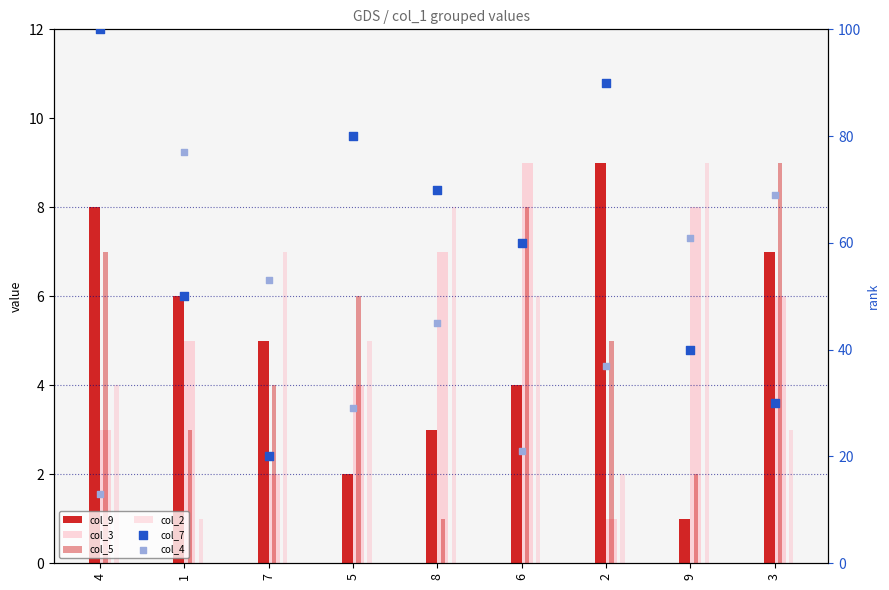

What are all the series names shown in the legend?

col_9, col_3, col_5, col_2, col_7, col_4